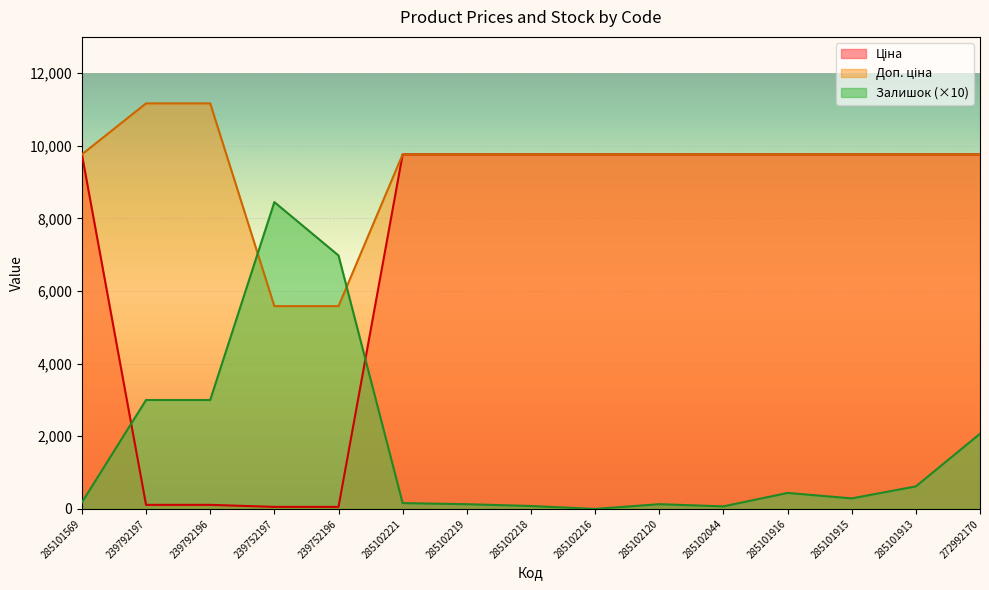

Read the Доп. ціна value at 239792196.

11169.0